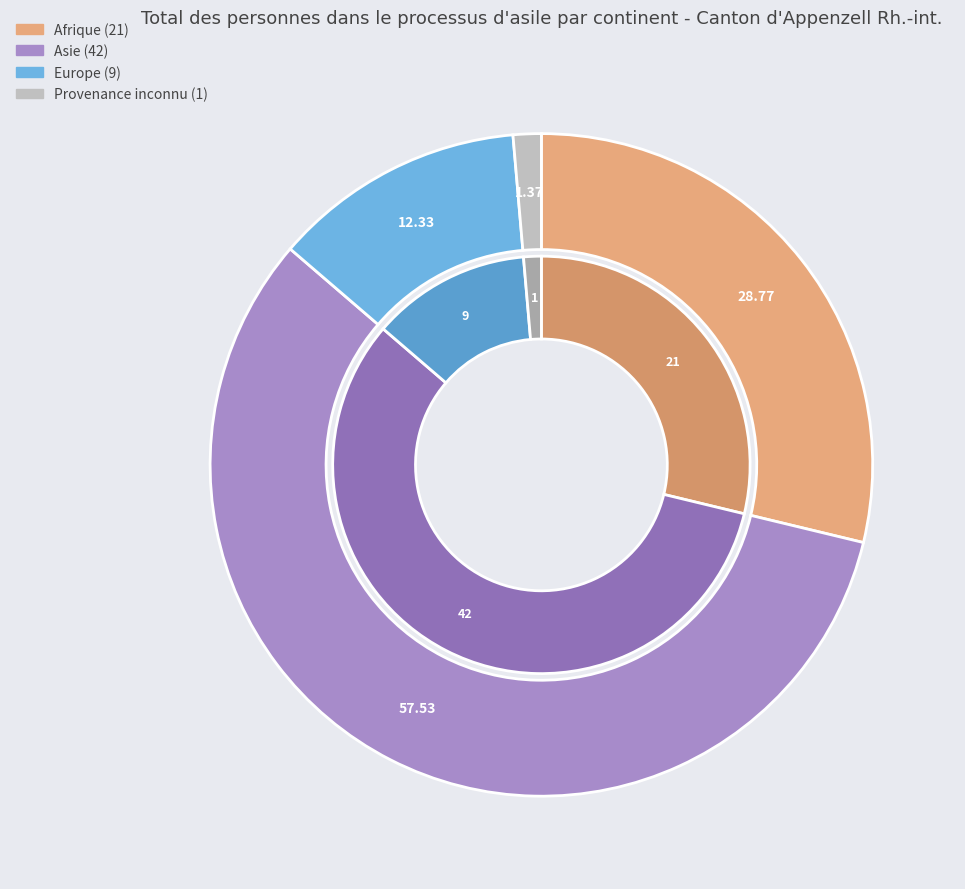

What is the ratio of the value at Europe to the value at Asie?

0.2